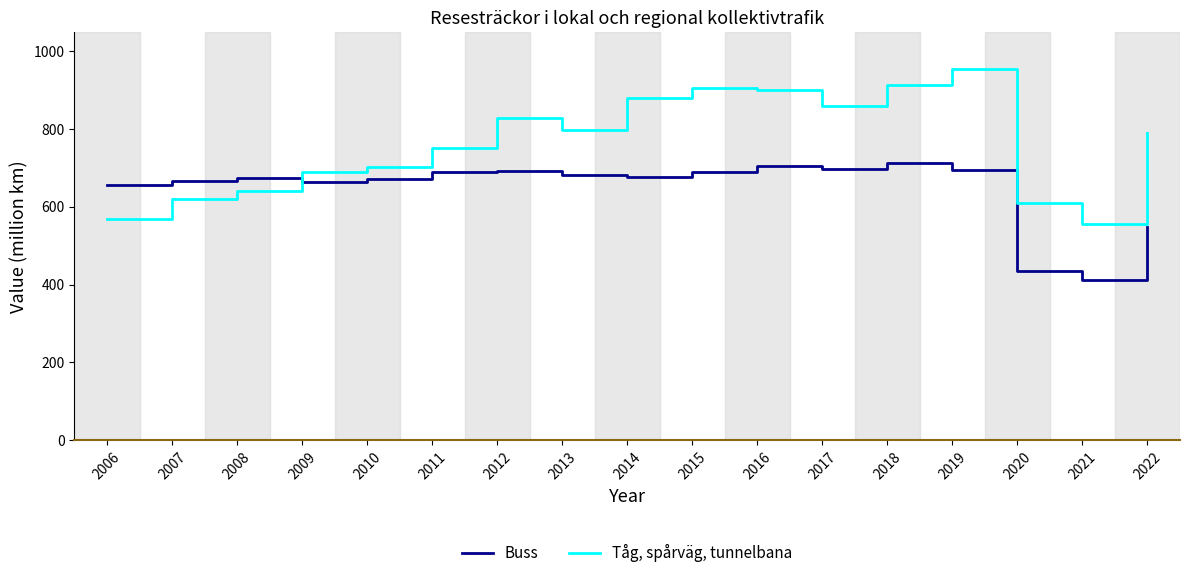

The value of Tåg, spårväg, tunnelbana at 2021 is 148.1. True or false?

False